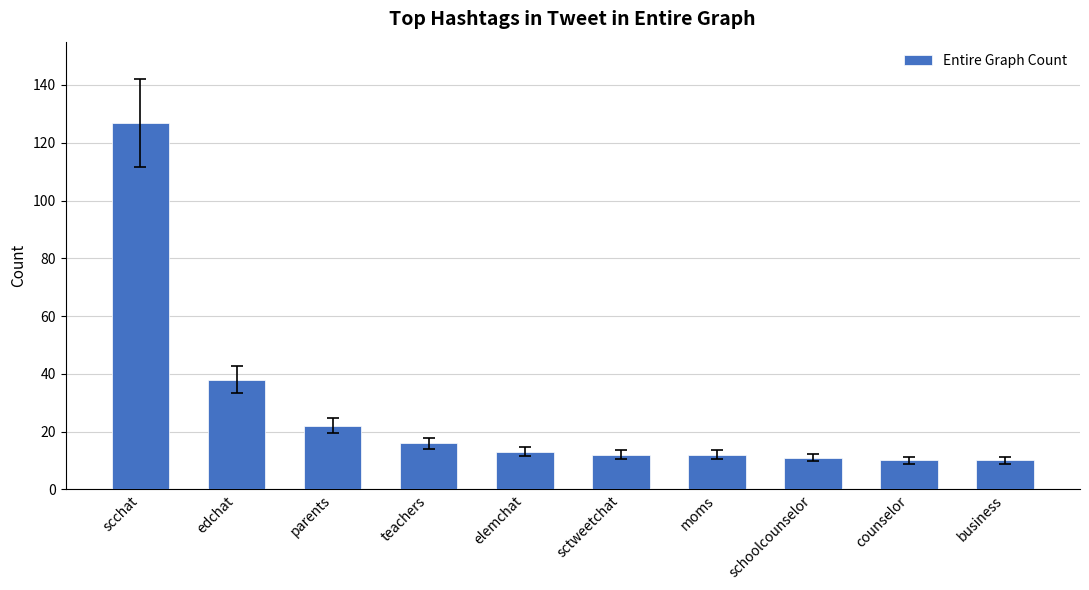

Count the number of data series in this chart.

1